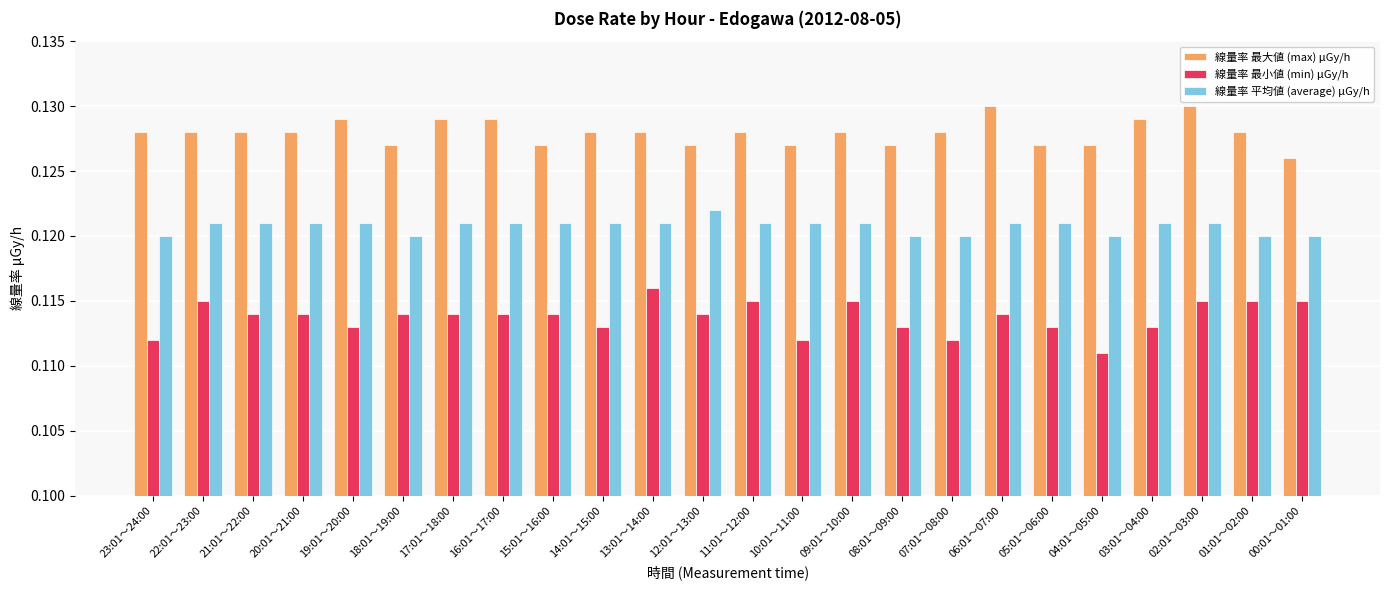

What is the sum of the 線量率 最大値 (max) μGy/h values at 13:01～14:00 and 08:01～09:00?

0.3